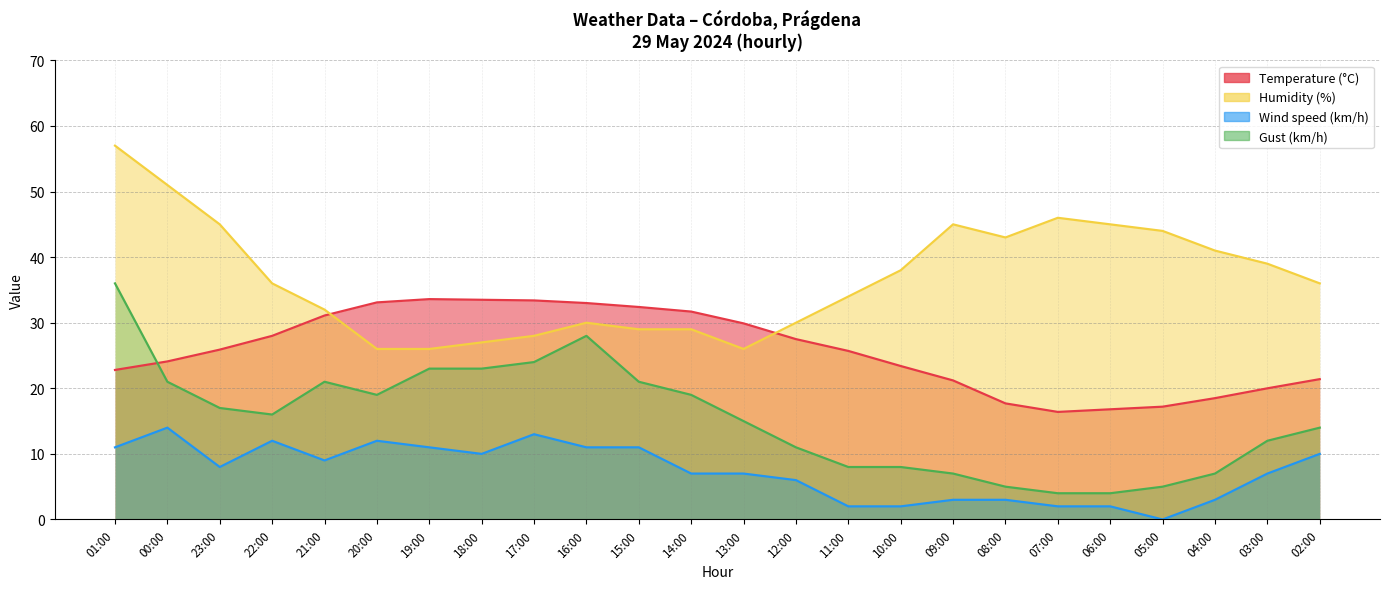

What is the difference between the Temperature (°C) values at 19:00 and 00:00?

9.5